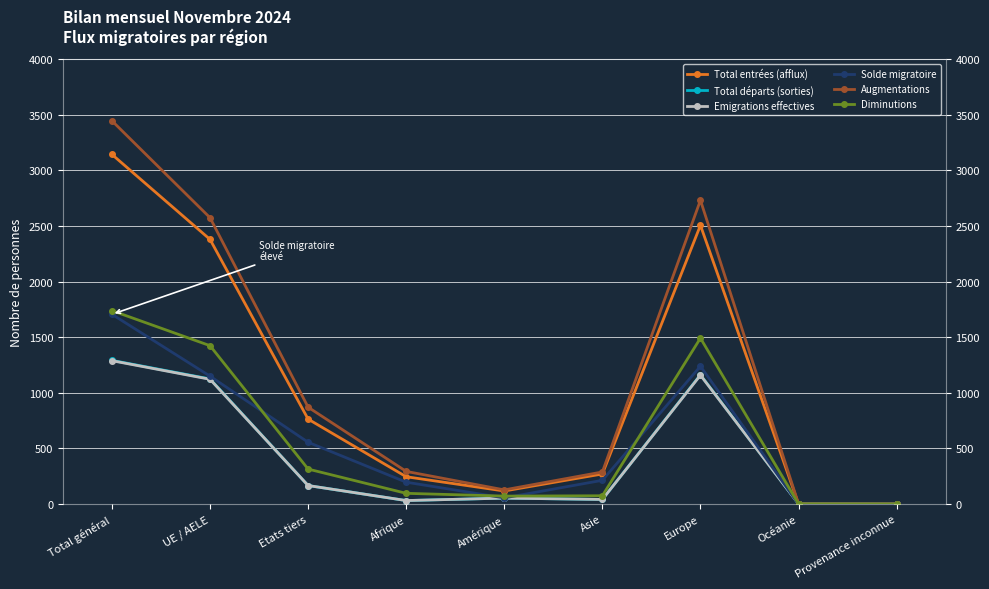

Which label corresponds to the largest value in the chart?

Total général